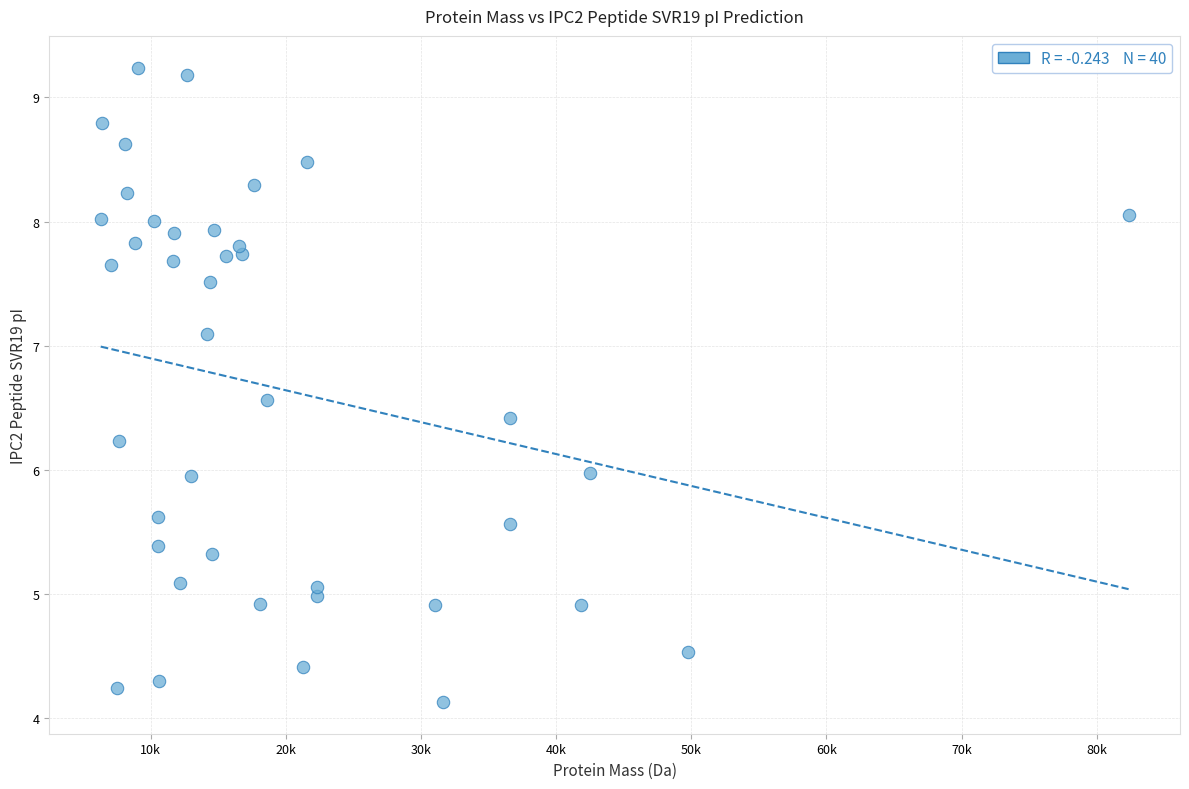

What is the range of X values (max minus min)?

76061.7